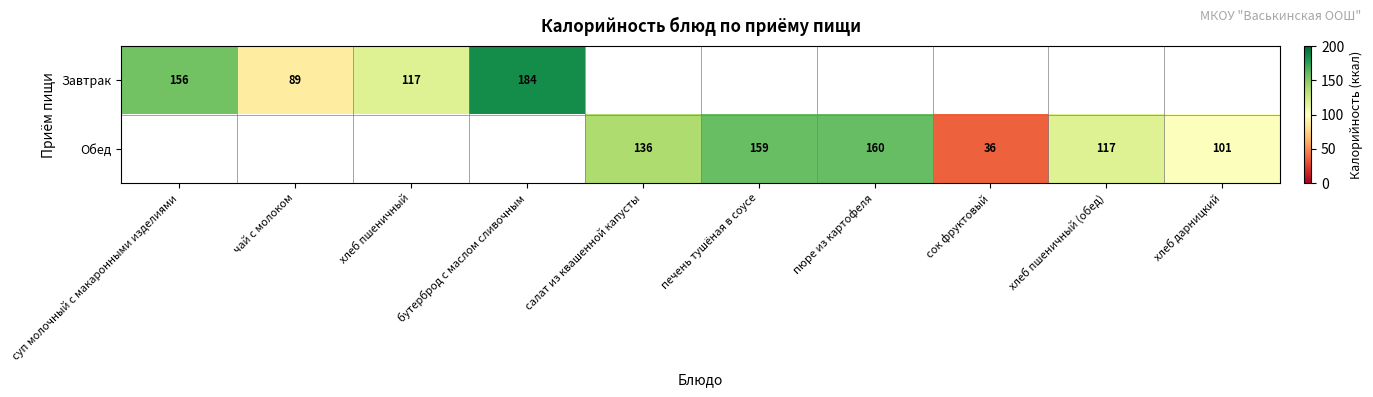

True or false: Завтрак has a value of 62 at хлеб пшеничный.

False